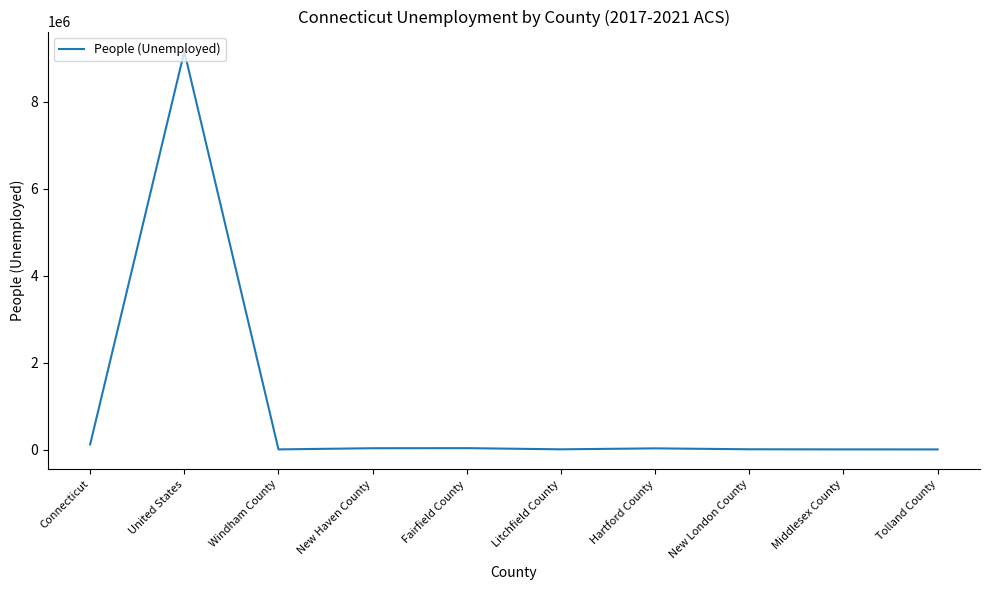

What is the difference between the maximum and second lowest values?

9157341